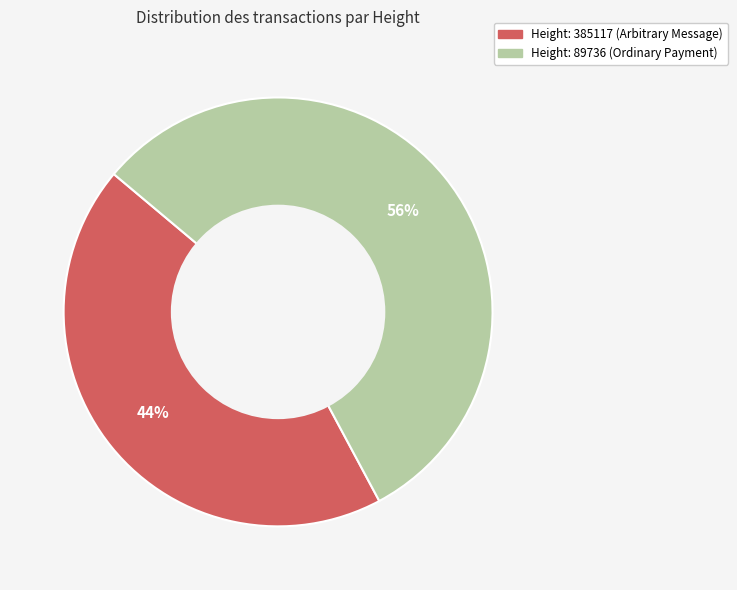

Is there a majority slice in this chart?

Yes